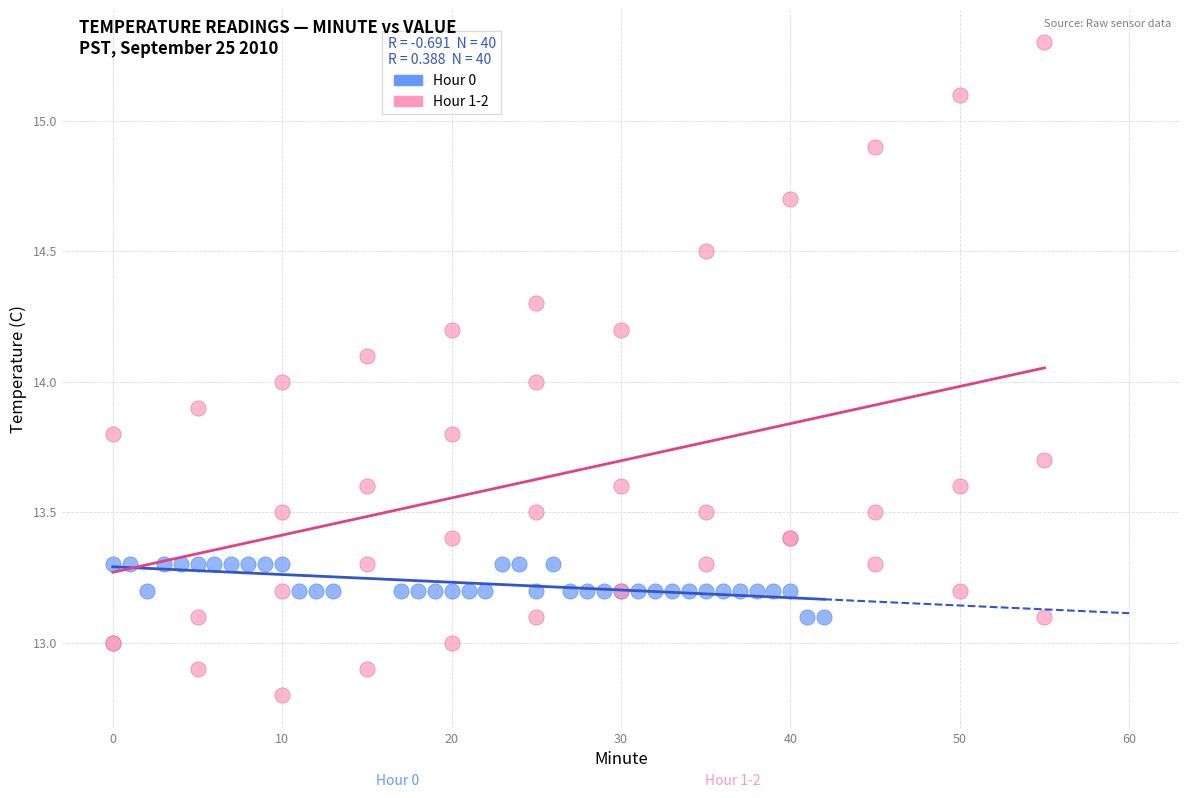

Which series reaches the maximum Y coordinate?

Hour 1-2